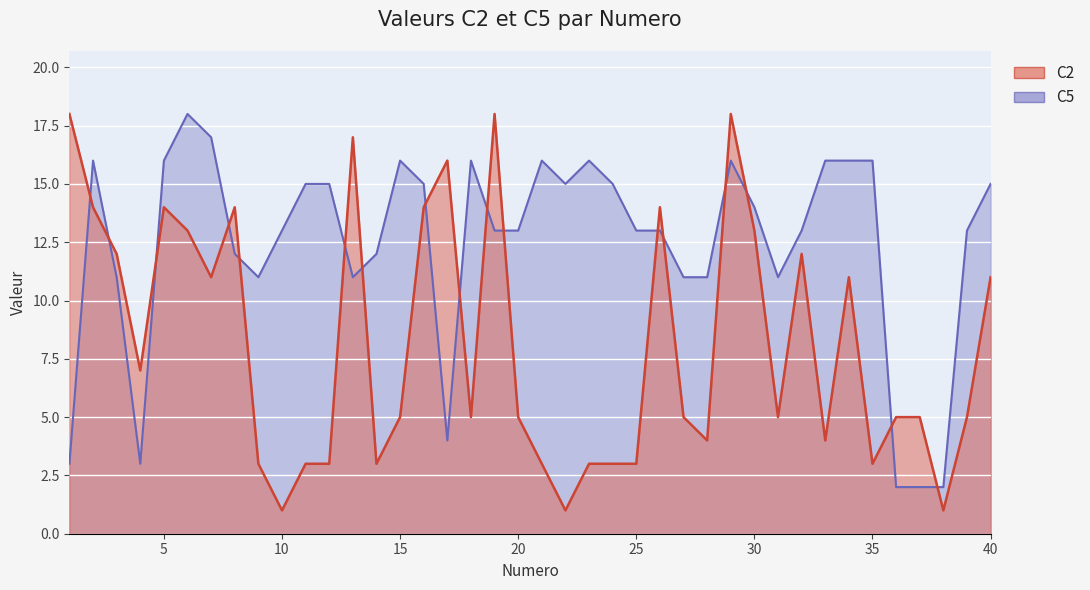

What is the difference between the C5 values at 38 and 11?

13